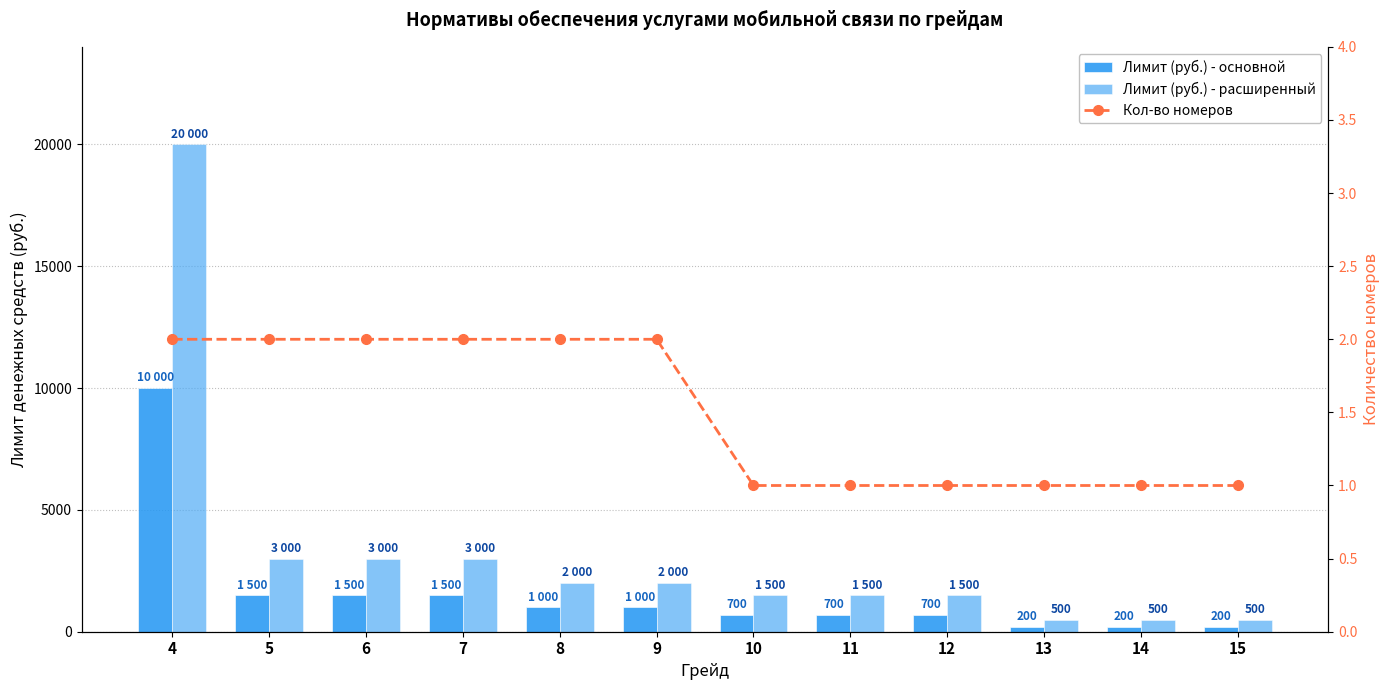

Which series has the largest range (max minus min)?

Лимит (руб.) - расширенный